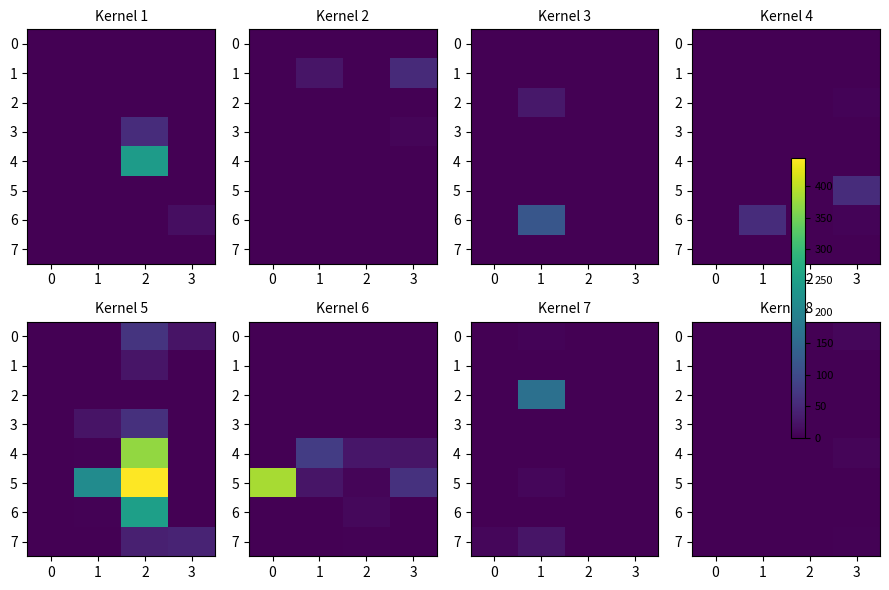

What is the highest value of the 0 series?

8.4